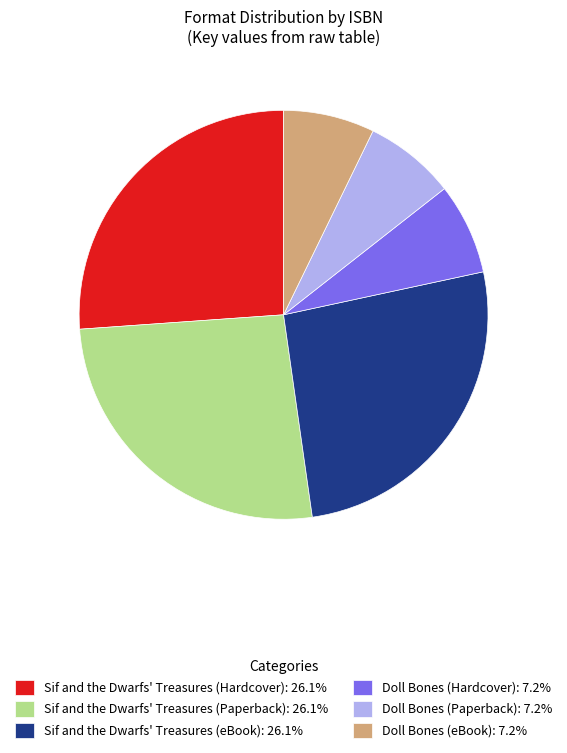

Is Doll Bones (eBook): 7.2% the majority of the pie?

No